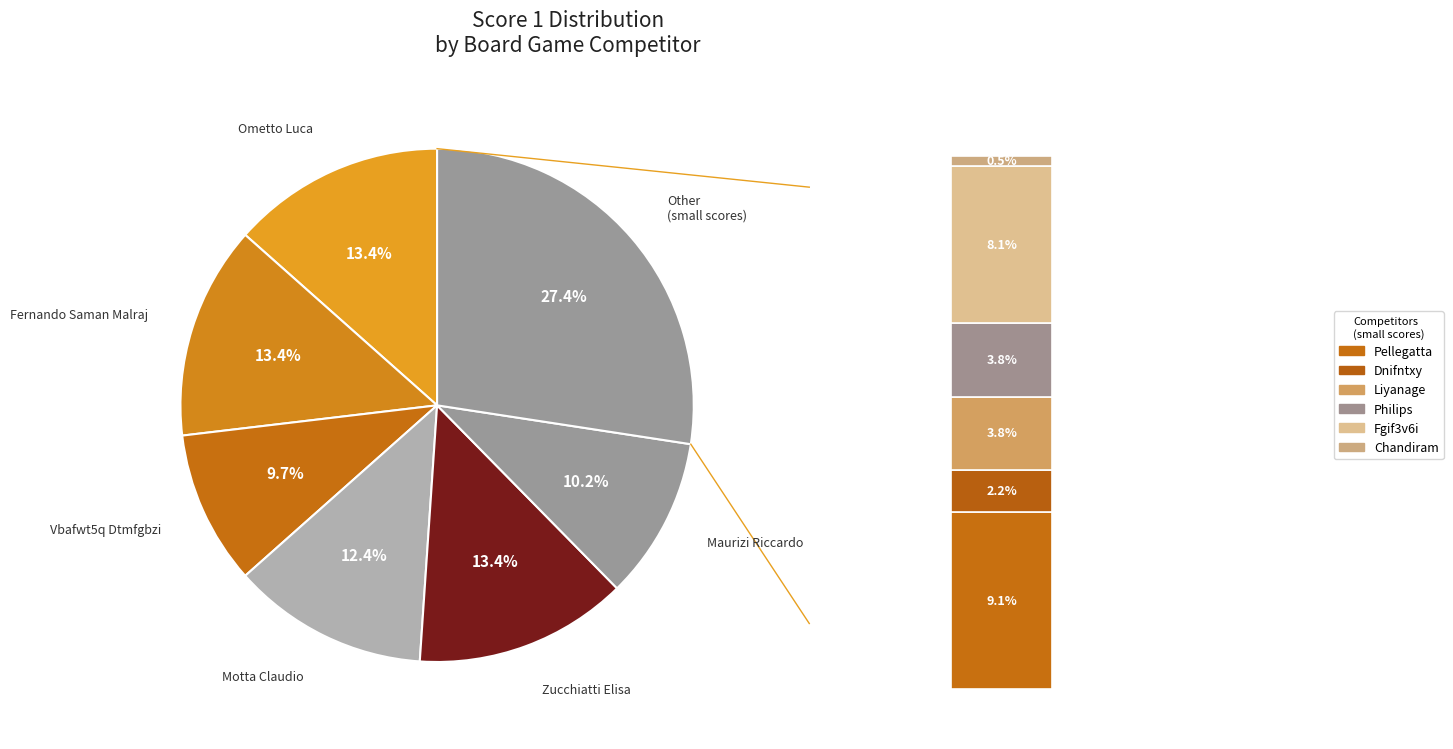

Is there any slice that represents more than half of the pie?

No